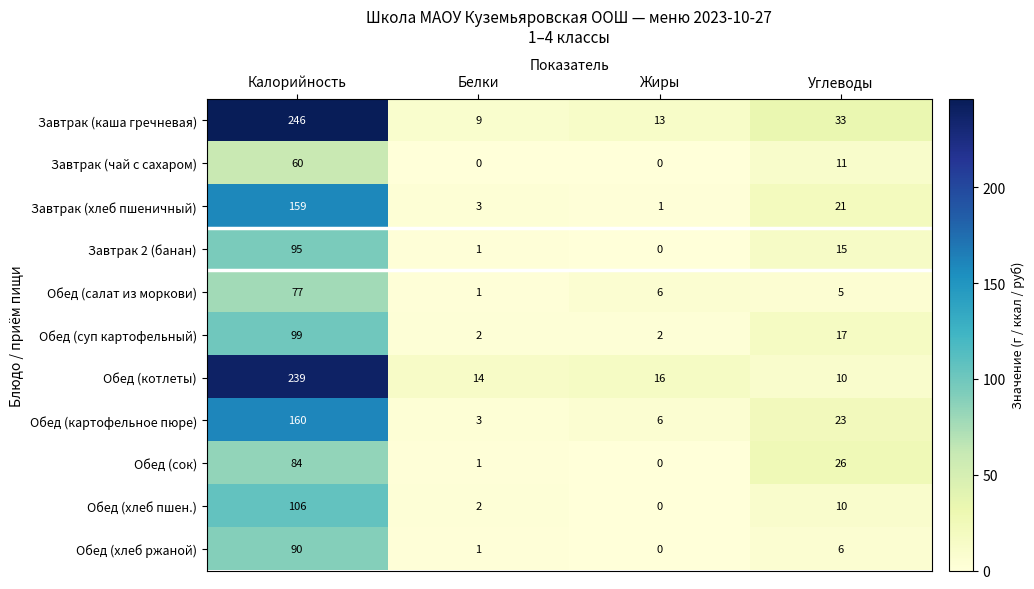

Read the Обед (суп картофельный) value at Калорийность, to the nearest 5.

100